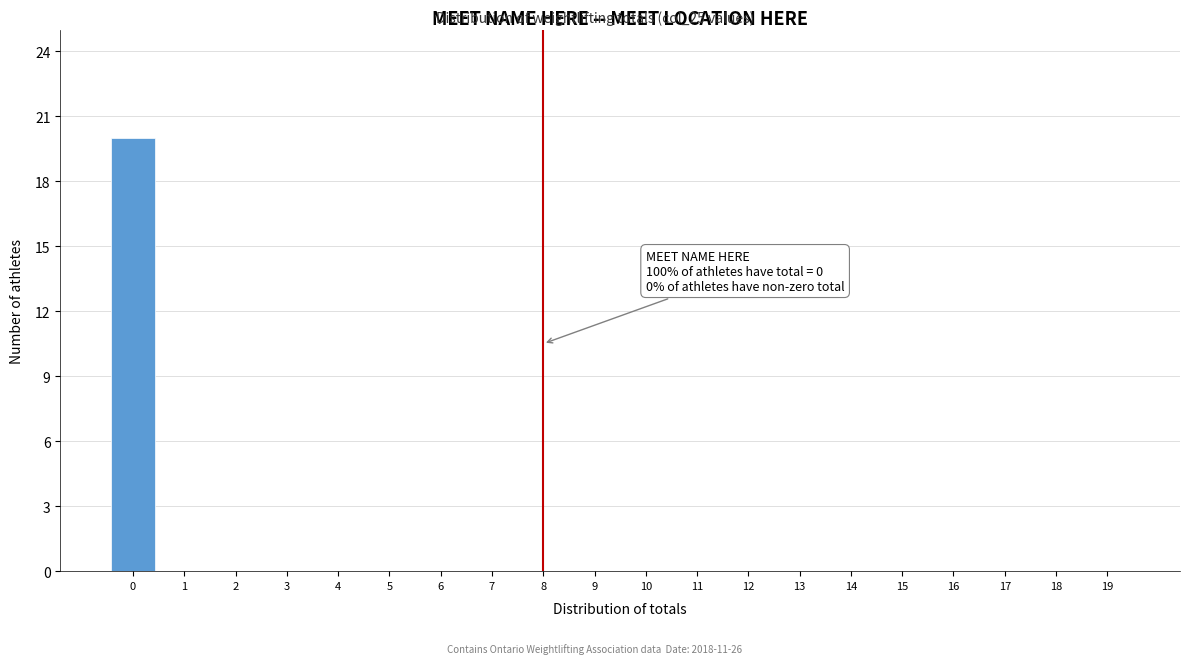

Reading left to right, extract all data points from this chart.

0=20	1=0	2=0	3=0	4=0	5=0	6=0	7=0	8=0	9=0	10=0	11=0	12=0	13=0	14=0	15=0	16=0	17=0	18=0	19=0